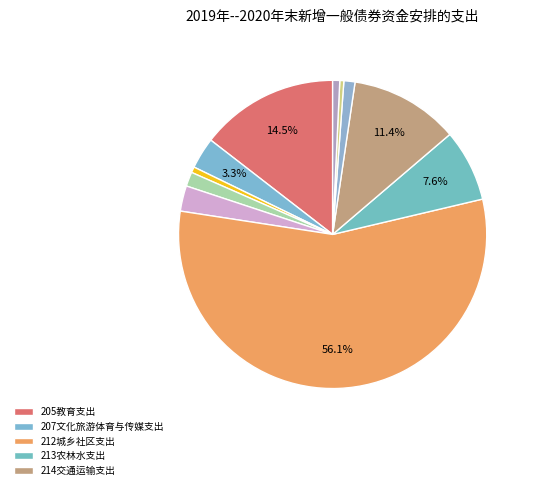

Count the number of slices in the pie.

11